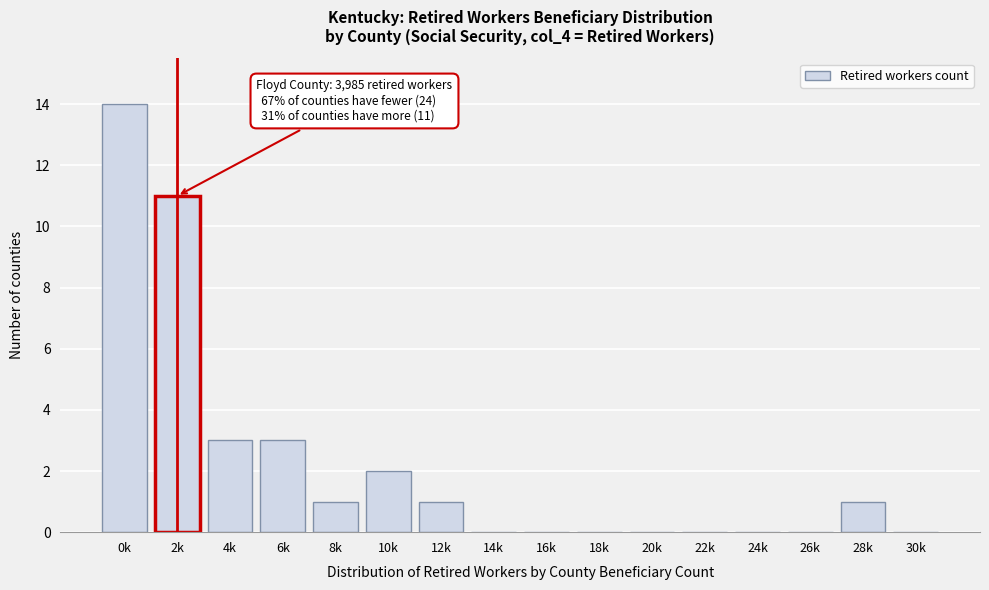

Reading left to right, what are all the values shown in this chart?

0k=14	2k=11	4k=3	6k=3	8k=1	10k=2	12k=1	14k=0	16k=0	18k=0	20k=0	22k=0	24k=0	26k=0	28k=1	30k=0